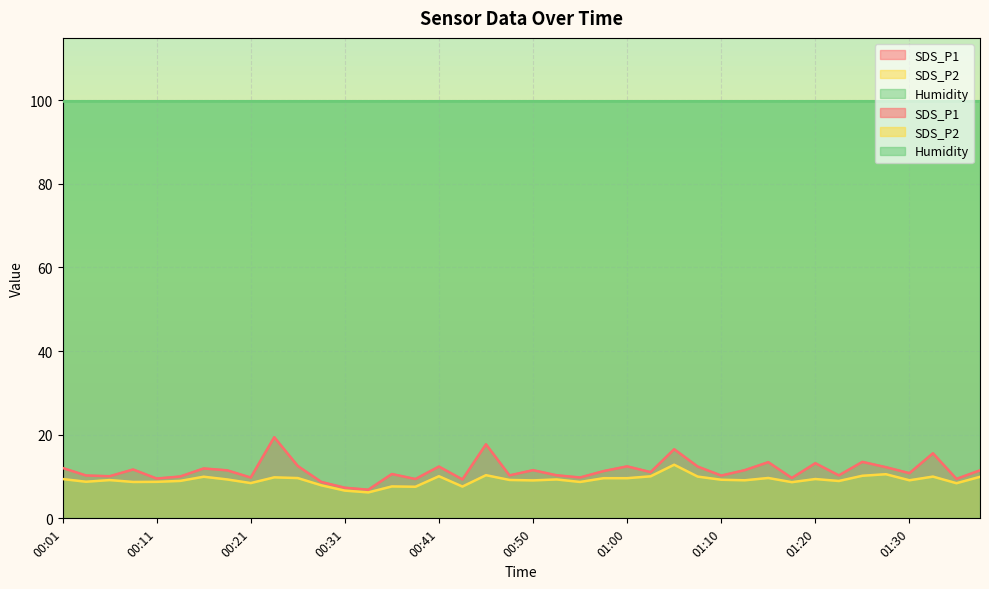

True or false: SDS_P2 has a value of 3.1 at 00:50.

False